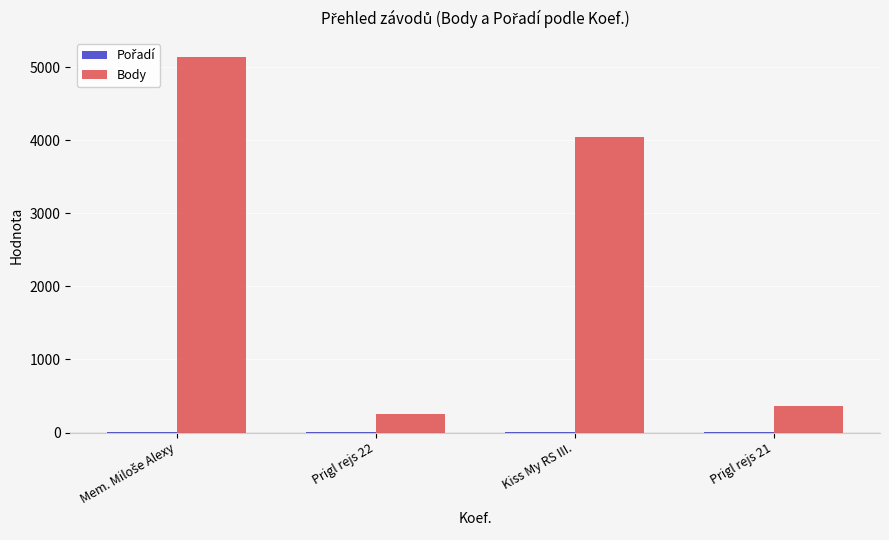

Does the chart contain stacked bars?

No